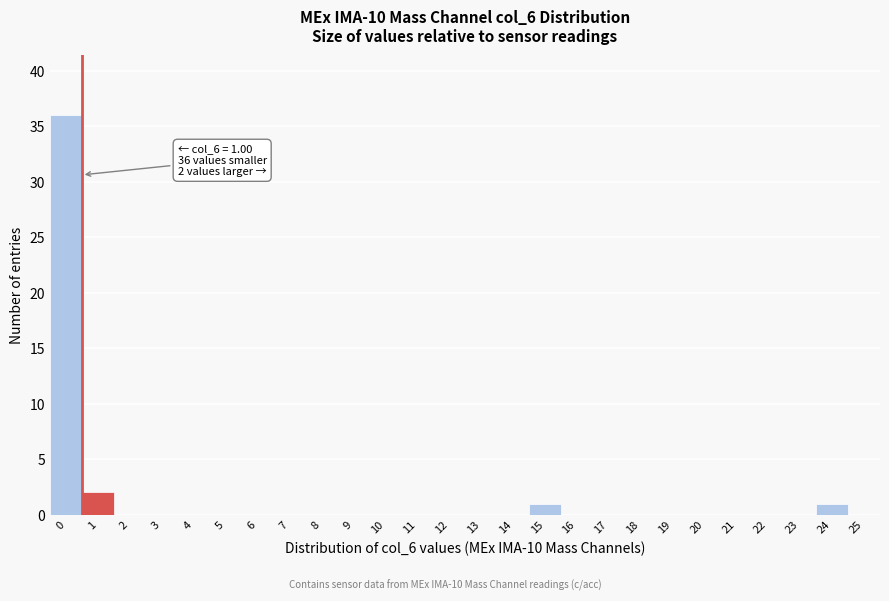

Reading left to right, transcribe all the data shown in this chart.

0=36	1=2	2=0	3=0	4=0	5=0	6=0	7=0	8=0	9=0	10=0	11=0	12=0	13=0	14=0	15=1	16=0	17=0	18=0	19=0	20=0	21=0	22=0	23=0	24=1	25=0